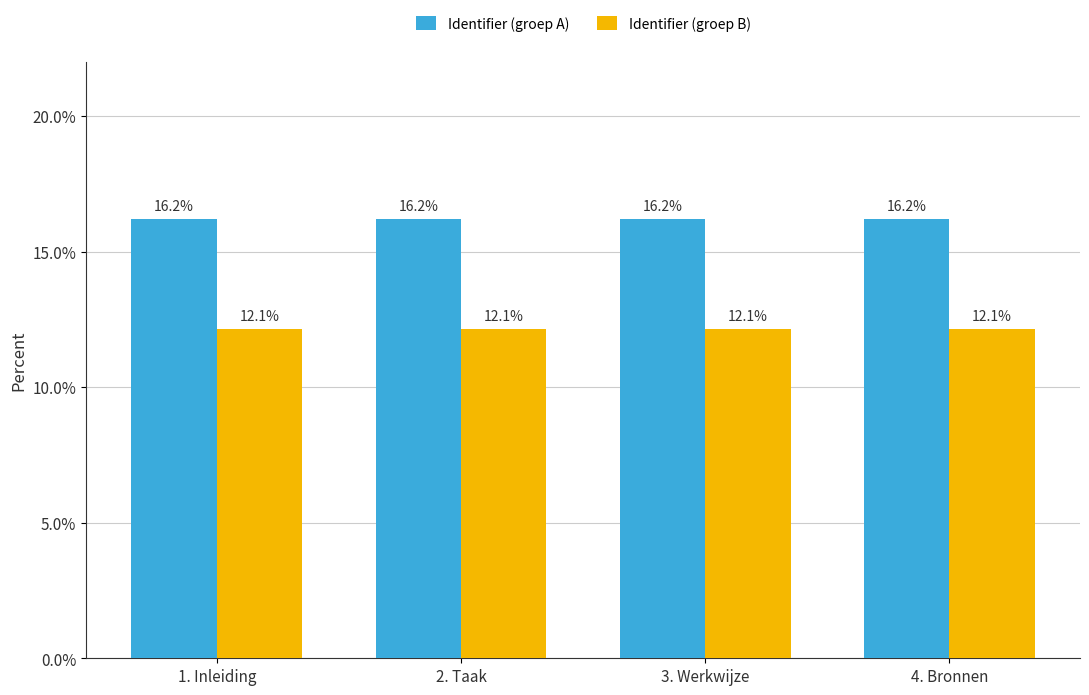

True or false: Identifier (groep A) has a value of 16.2 at 3. Werkwijze.

True